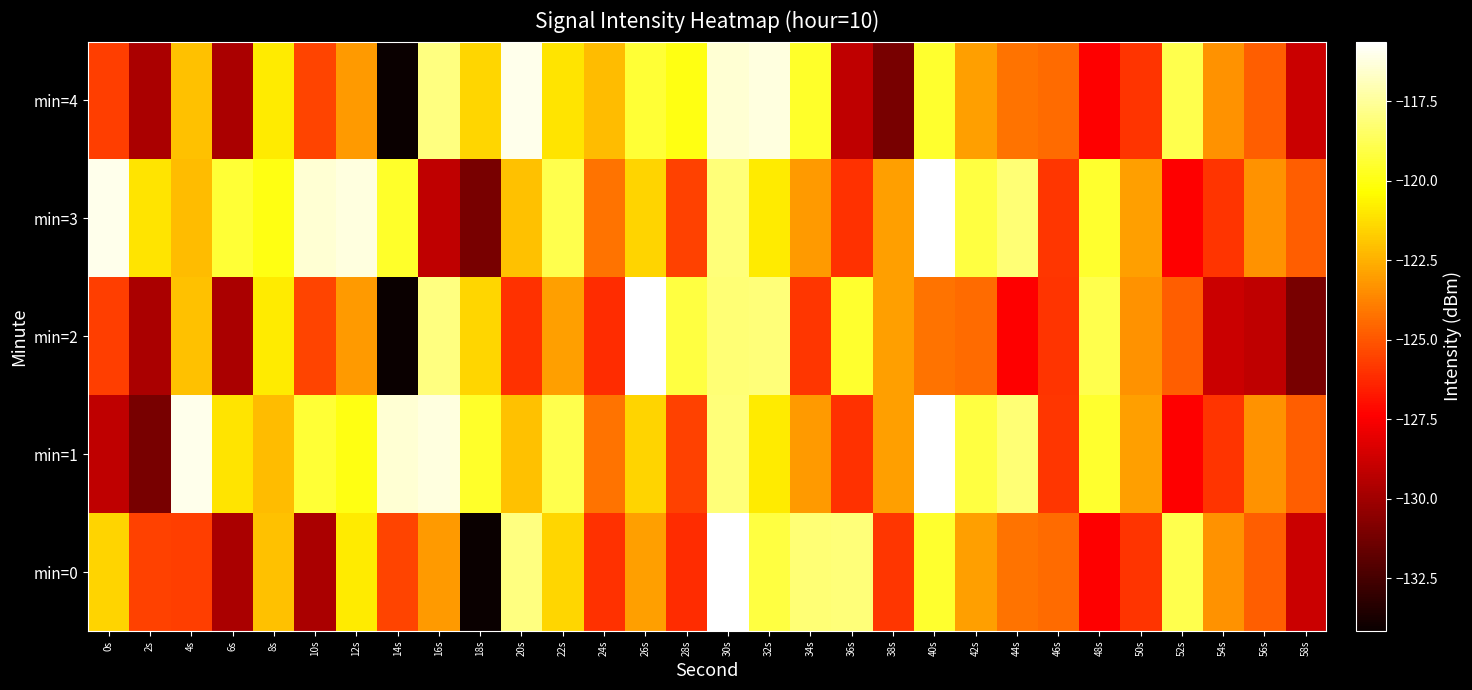

Between 34s and 48s, which is larger?

34s